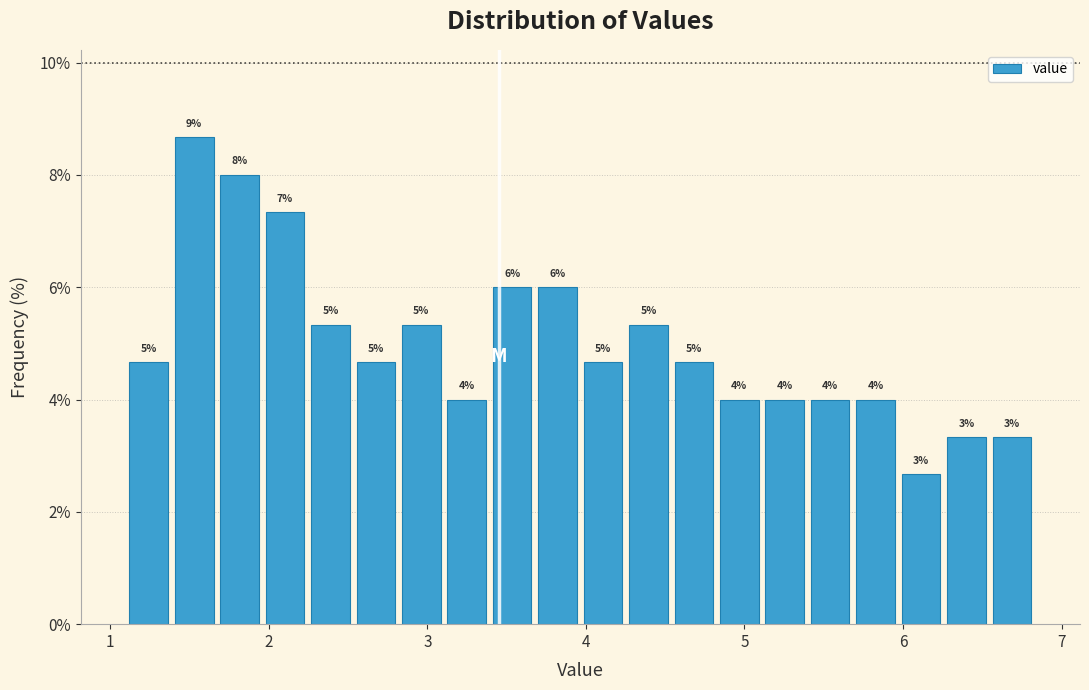

Read against the x-axis, roughly where is the centre of the tallest bar?

1.5